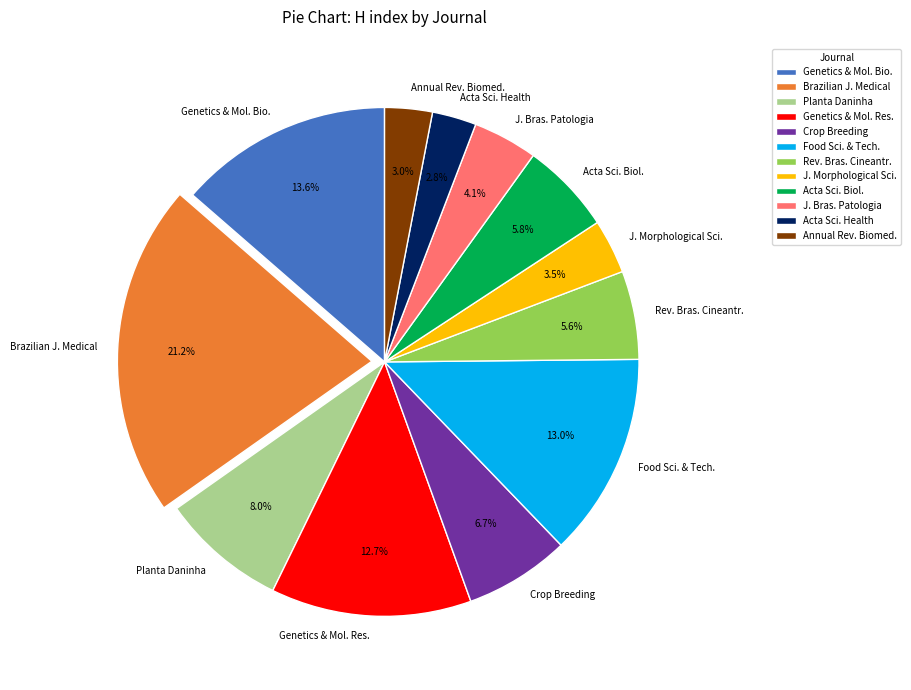

Approximately how many times larger is the value at Acta Sci. Biol. compared to Brazilian J. Medical?

0.3